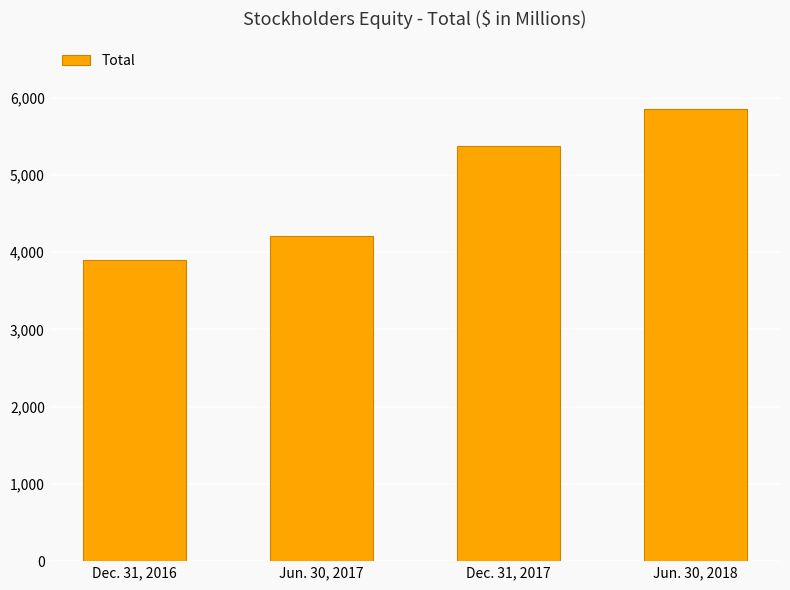

Reading left to right, list all the values displayed in this chart.

Dec. 31, 2016=3892	Jun. 30, 2017=4209	Dec. 31, 2017=5369	Jun. 30, 2018=5846